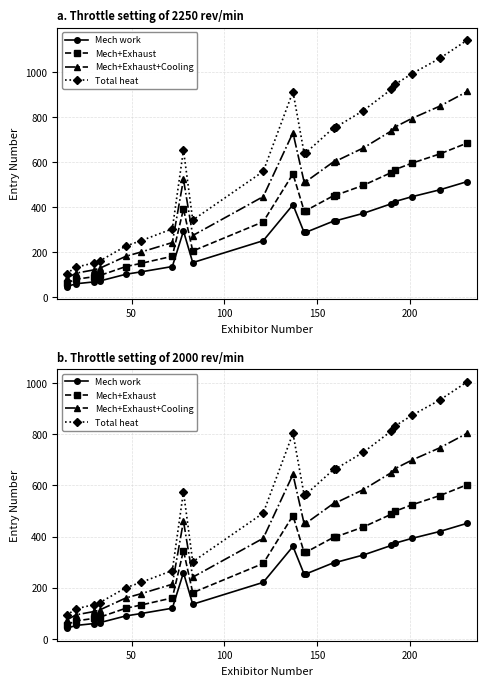

True or false: Total heat and Mech+Exhaust cross at least once.

False